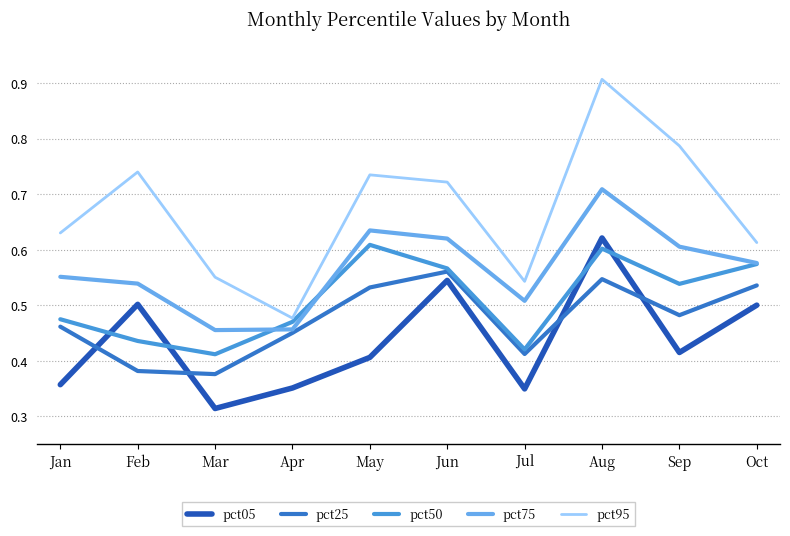

How many lines are shown in the chart?

5